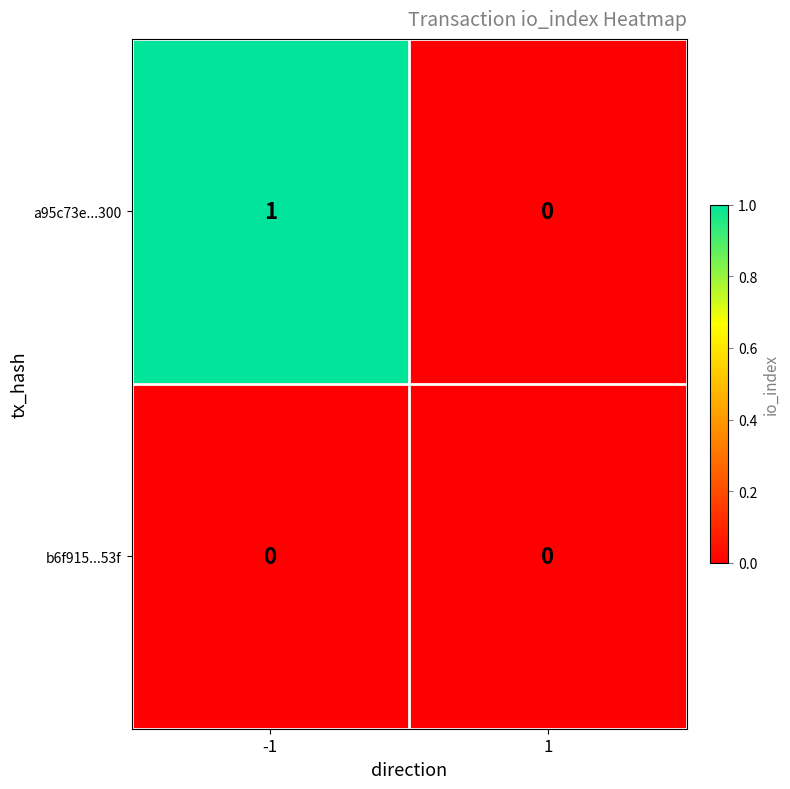

Is it true that a95c73e...300 equals 0 at 1?

True